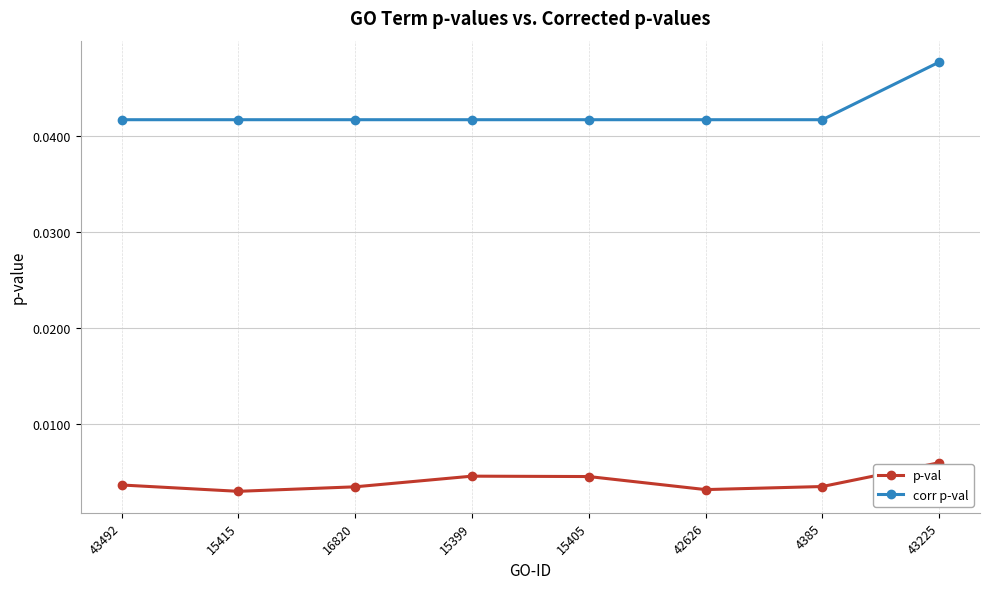

What is the sum of all corr p-val values?

0.3